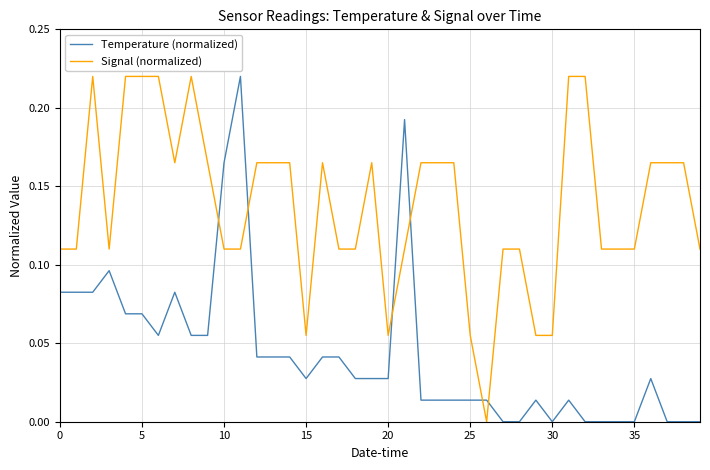

How many times do Temperature (normalized) and Signal (normalized) cross each other?

6